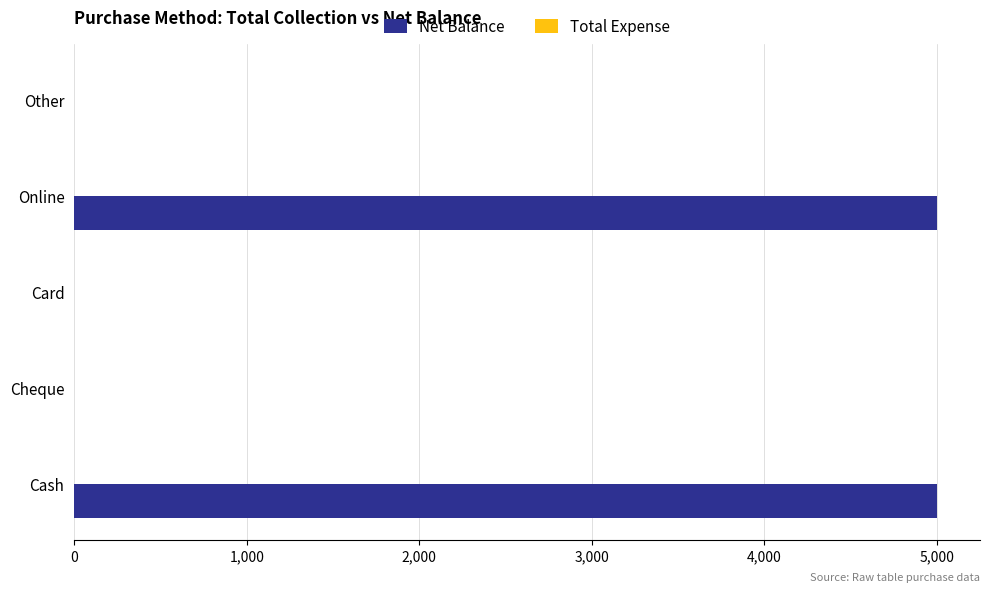

The value at Cash is 3107. True or false?

False